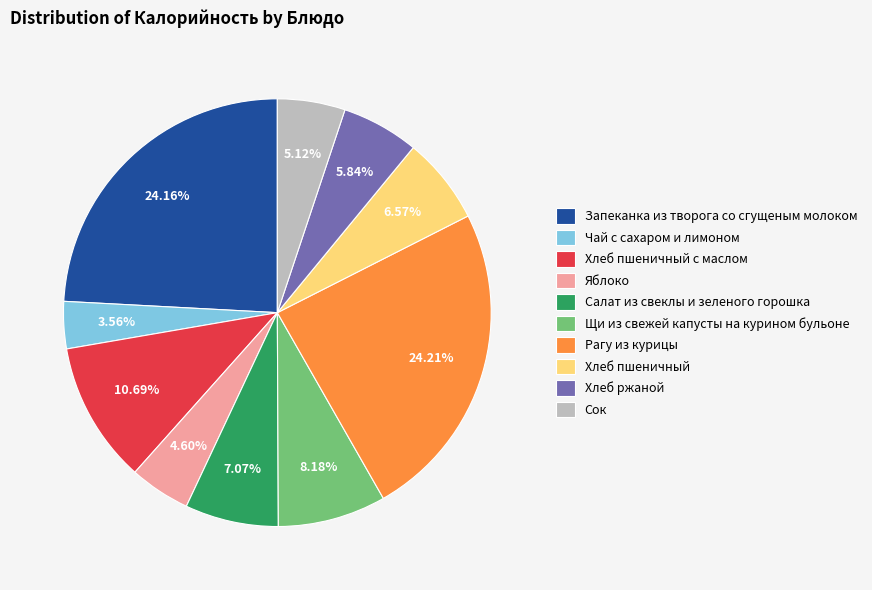

To the nearest percent, what percentage of the pie is Рагу из курицы?

24%